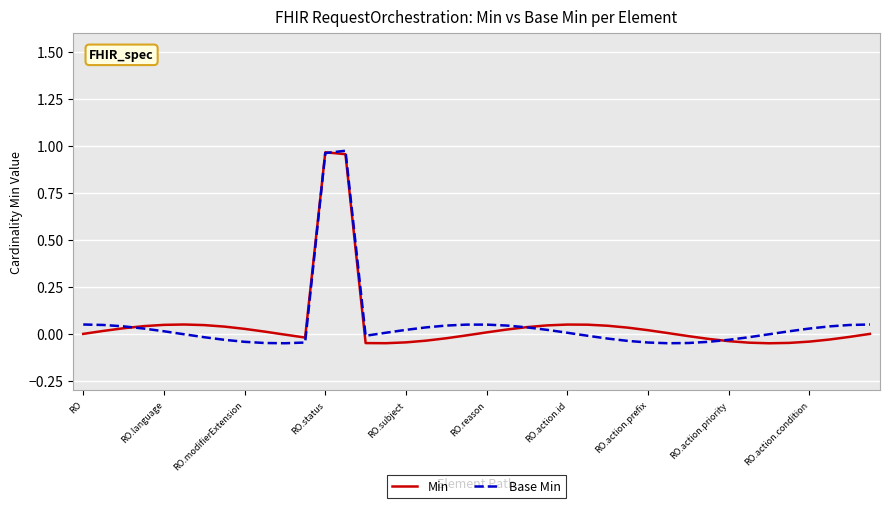

What are all the series names shown in the legend?

Min, Base Min